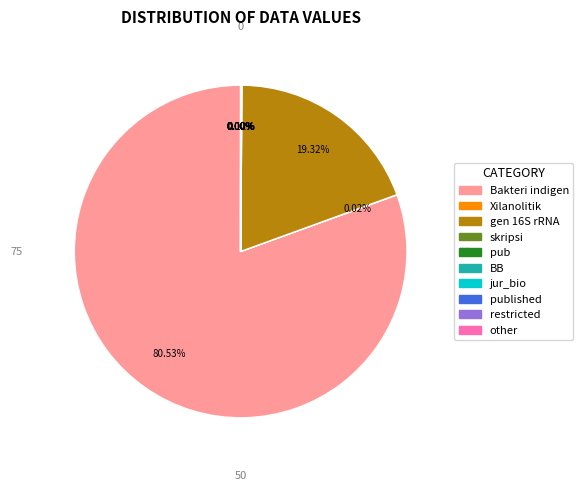

Does any single category account for the majority?

Yes